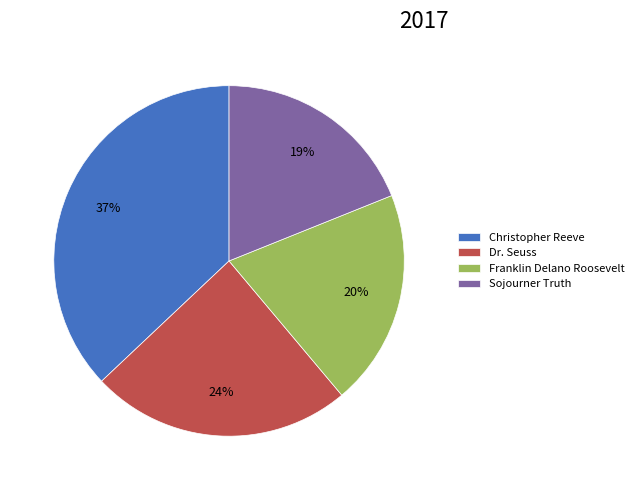

Count the number of slices in the pie.

4